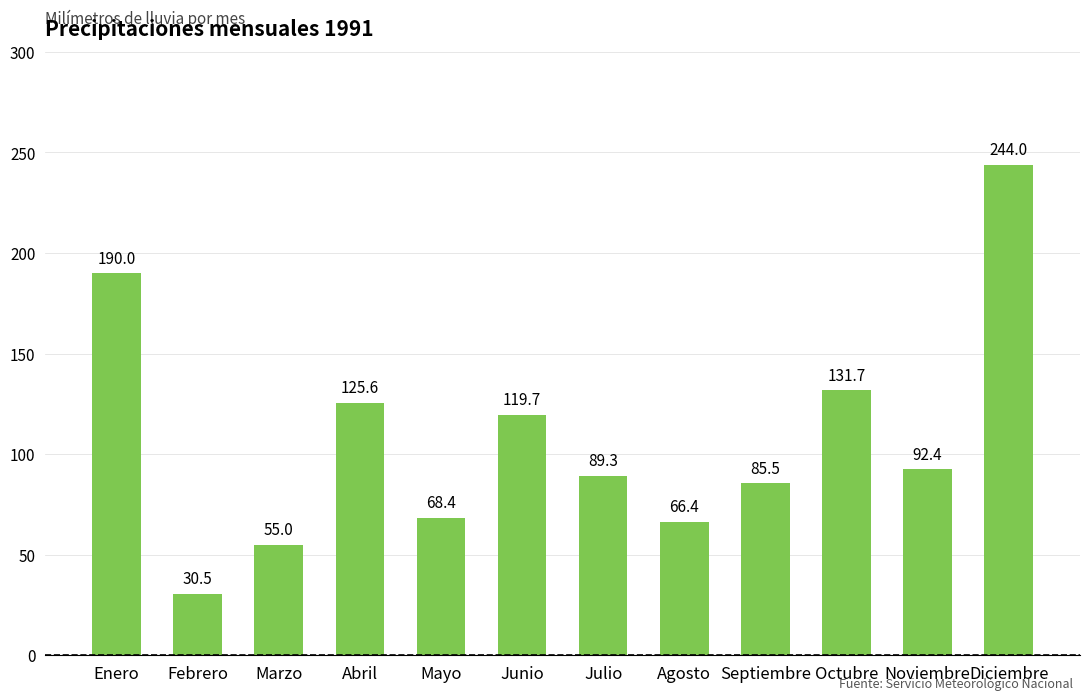

List the labels in order of value, largest first.

Diciembre, Enero, Octubre, Abril, Junio, Noviembre, Julio, Septiembre, Mayo, Agosto, Marzo, Febrero